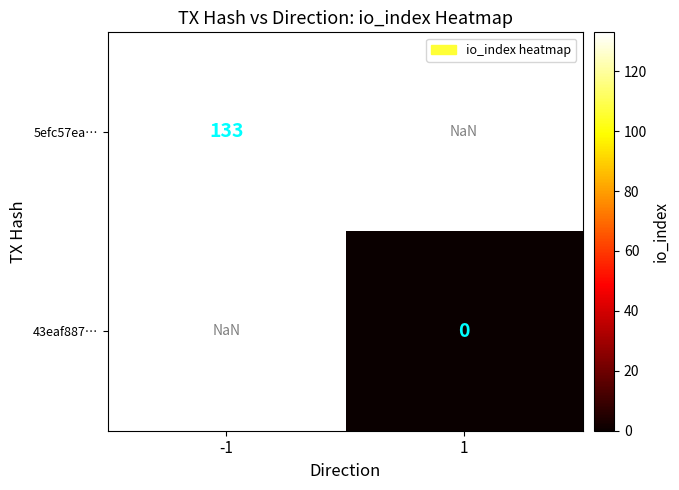

The 5efc57ea… series shows 133.0 at -1. True or false?

True